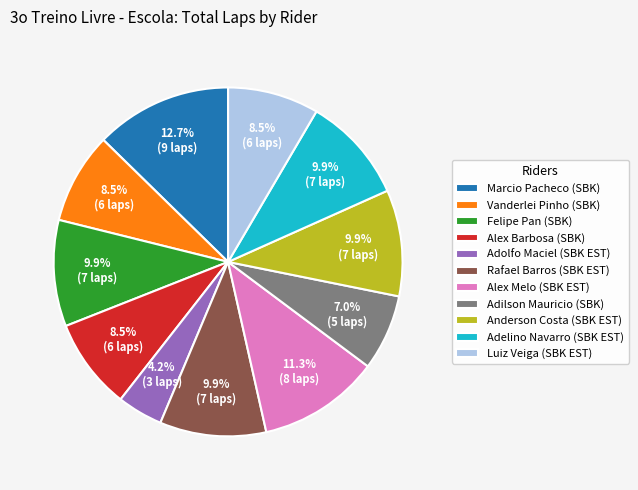

What is the smallest slice in the pie chart?

Adolfo Maciel (SBK EST)